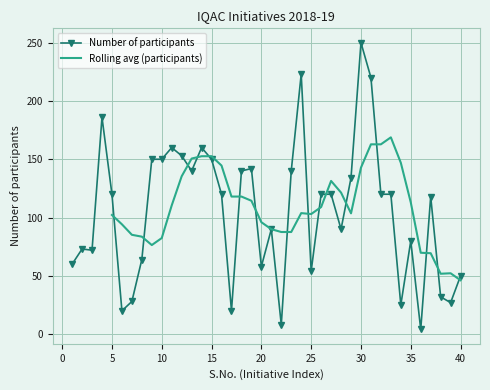

What is the smallest value displayed?

4